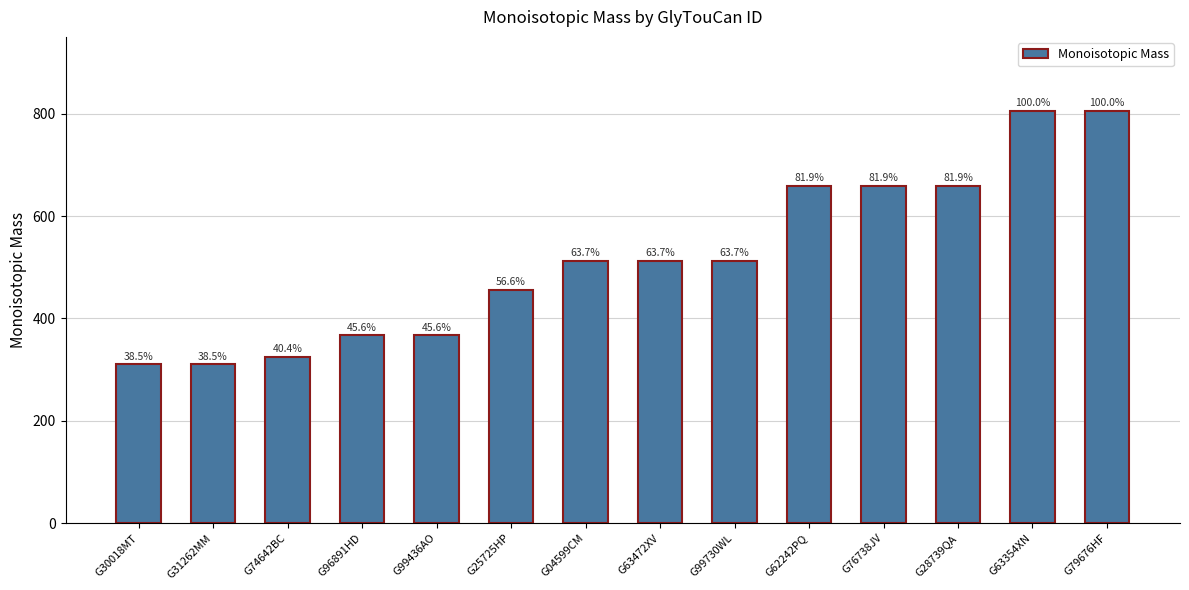

Reading right to left, extract all data points from this chart.

805.3	805.3	659.3	659.3	659.3	513.2	513.2	513.2	456.2	367.1	367.1	325.1	310.1	310.1